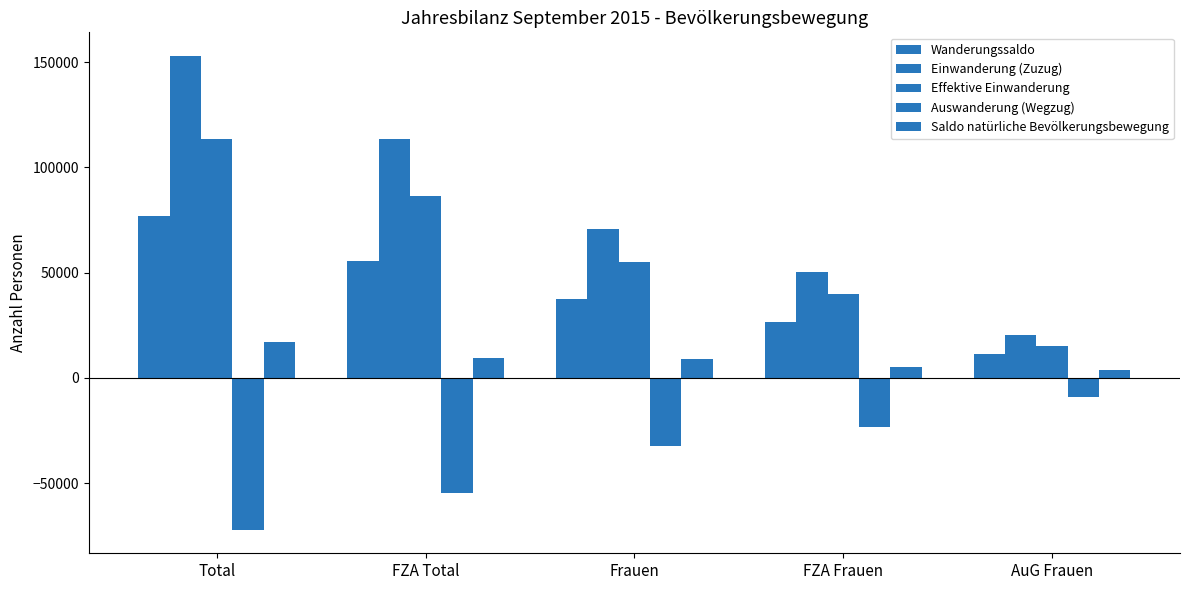

Reading left to right, transcribe all the data shown in this chart.

Wanderungssaldo: 76688	55336	37673	26393	11280
Einwanderung (Zuzug): 152866	113227	70893	50456	20437
Effektive Einwanderung: 113471	86525	55107	40017	15090
Auswanderung (Wegzug): -72014	-54794	-32122	-23229	-8893
Saldo natürliche Bevölkerungsbewegung: 16888	9684	8933	5348	3585